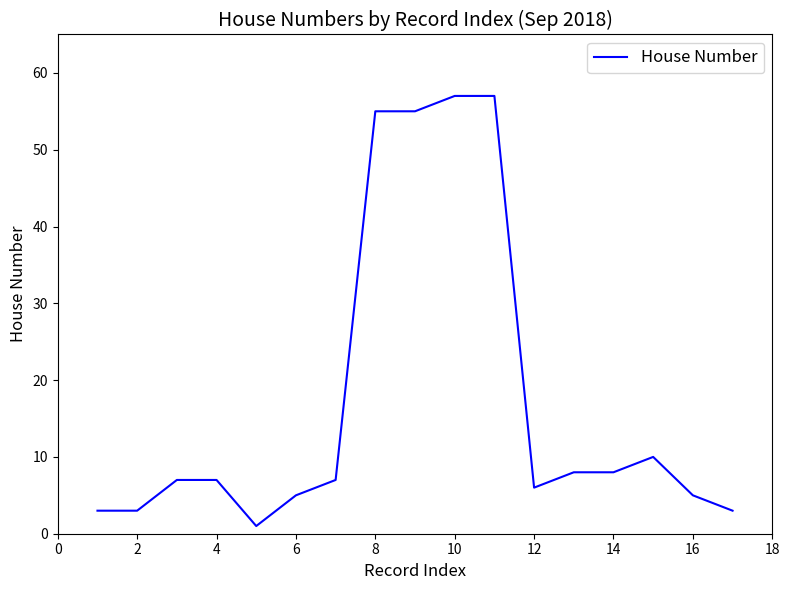

What is the maximum value shown in the chart?

57